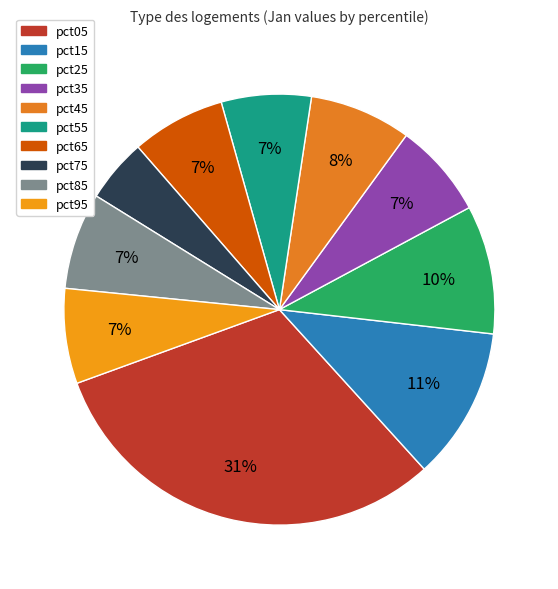

To the nearest percent, what is the difference between the largest and smallest slice percentages?

26%